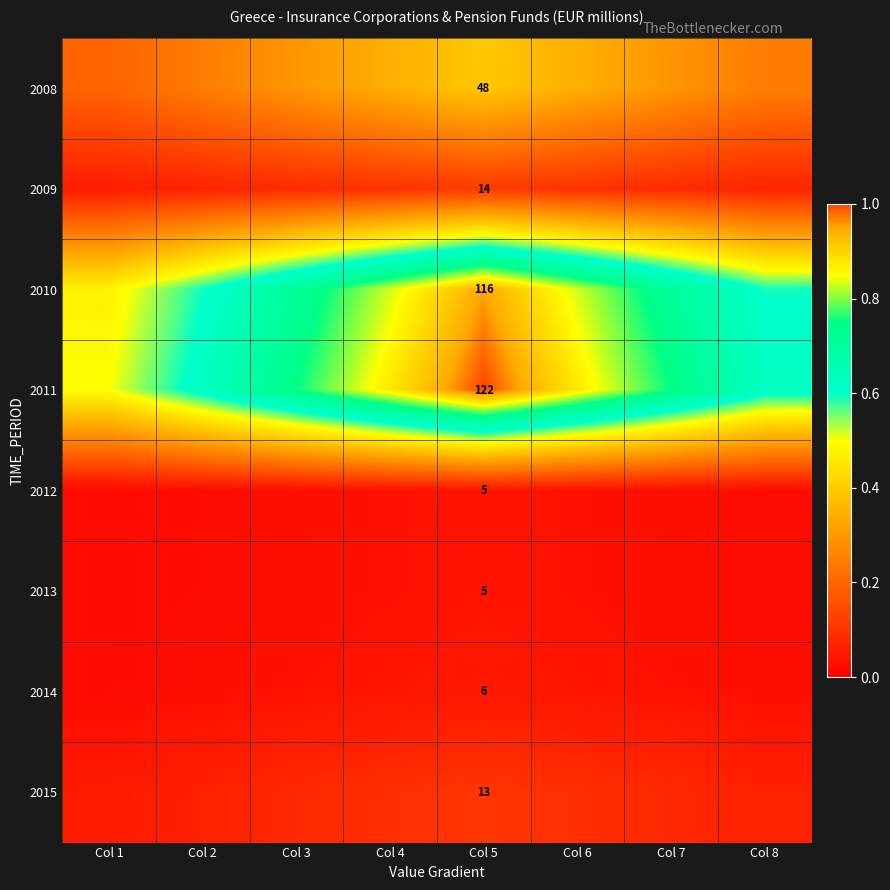

How many series are shown in this chart?

8